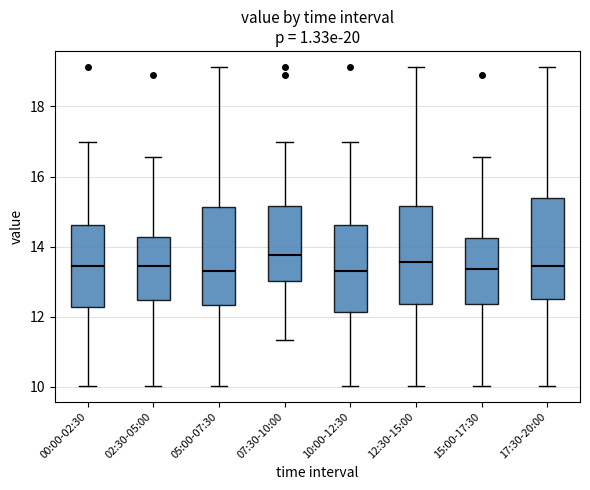

Reading left to right, read every box against the y-axis: the position of its median line, the range the box covers, and the ends of its whiskers. The values are not printed on the chart, so give them approximately, as read against the axis.

00:00-02:30: median 13.4, box 12.2 to 14.6, whiskers 10.0 to 17.0
02:30-05:00: median 13.4, box 12.4 to 14.2, whiskers 10.0 to 16.6
05:00-07:30: median 13.4, box 12.4 to 15.2, whiskers 10.0 to 19.2
07:30-10:00: median 13.8, box 13.0 to 15.2, whiskers 11.4 to 17.0
10:00-12:30: median 13.4, box 12.2 to 14.6, whiskers 10.0 to 17.0
12:30-15:00: median 13.6, box 12.4 to 15.2, whiskers 10.0 to 19.2
15:00-17:30: median 13.4, box 12.4 to 14.2, whiskers 10.0 to 16.6
17:30-20:00: median 13.4, box 12.6 to 15.4, whiskers 10.0 to 19.2